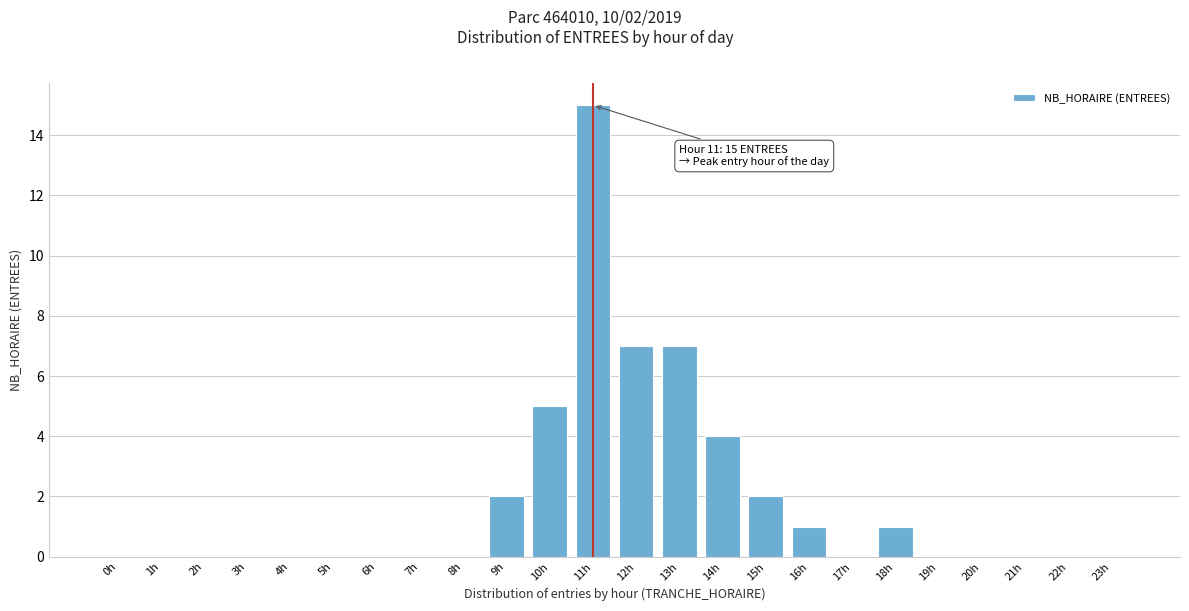

Reading left to right, extract all data points from this chart.

0h=0	1h=0	2h=0	3h=0	4h=0	5h=0	6h=0	7h=0	8h=0	9h=2	10h=5	11h=15	12h=7	13h=7	14h=4	15h=2	16h=1	17h=0	18h=1	19h=0	20h=0	21h=0	22h=0	23h=0